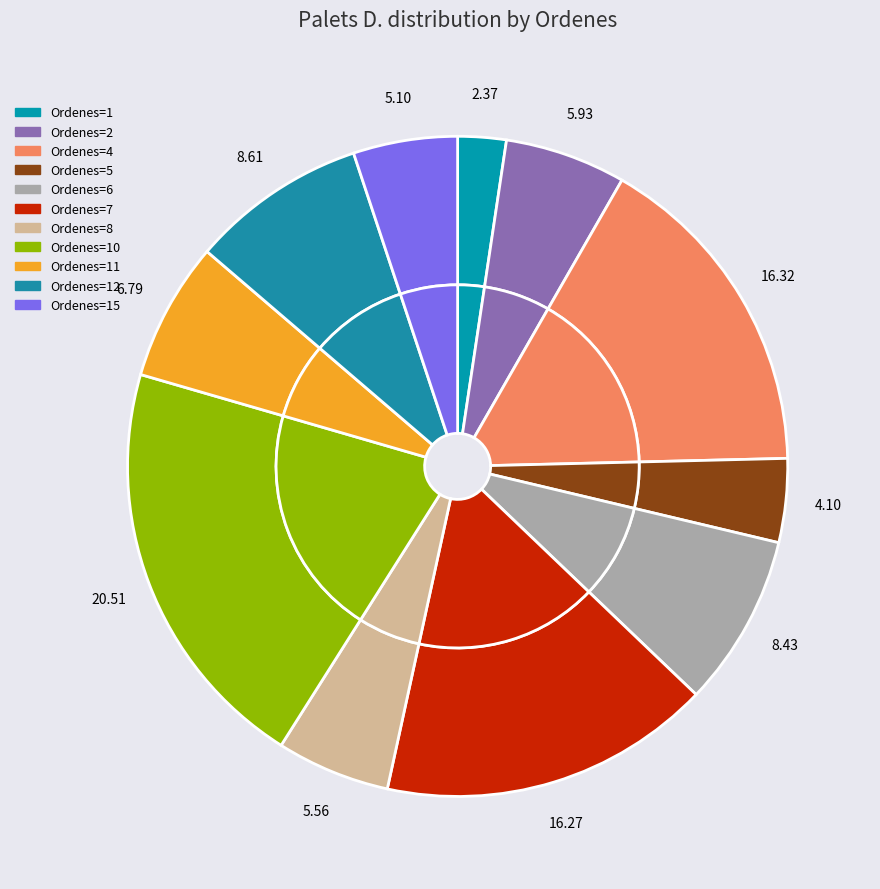

How many segments does this pie chart have?

22